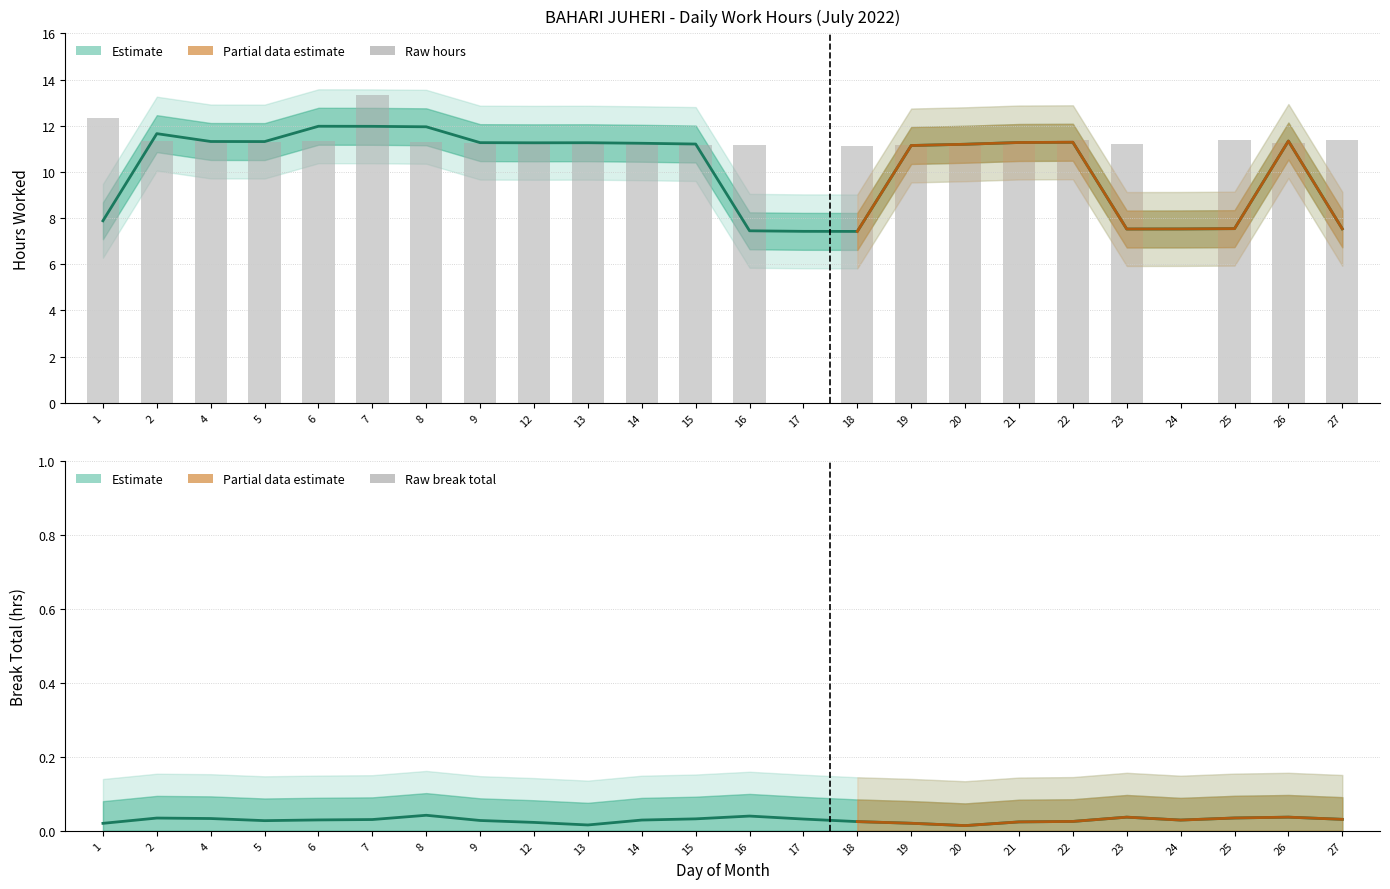

Between 15 and 18, which series saw the biggest shift?

Hours Worked (estimate)